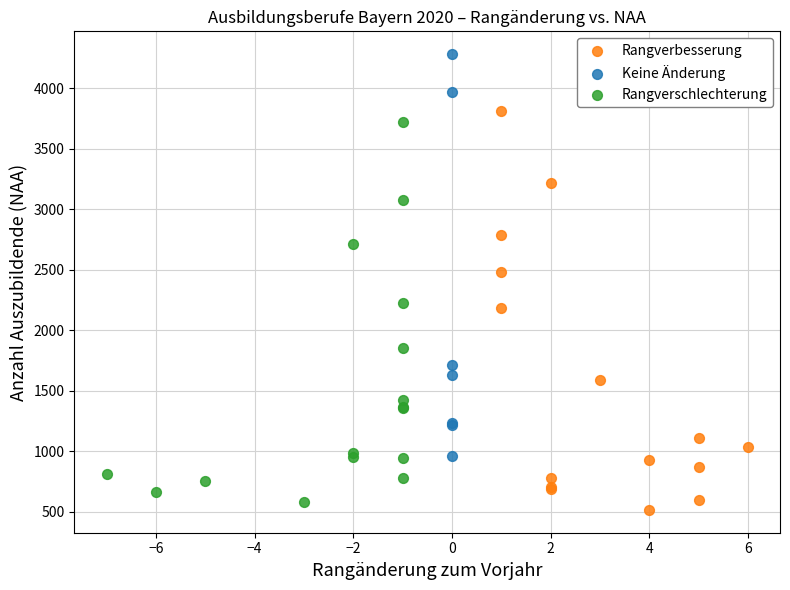

Which series reaches the maximum Y coordinate?

Keine Änderung